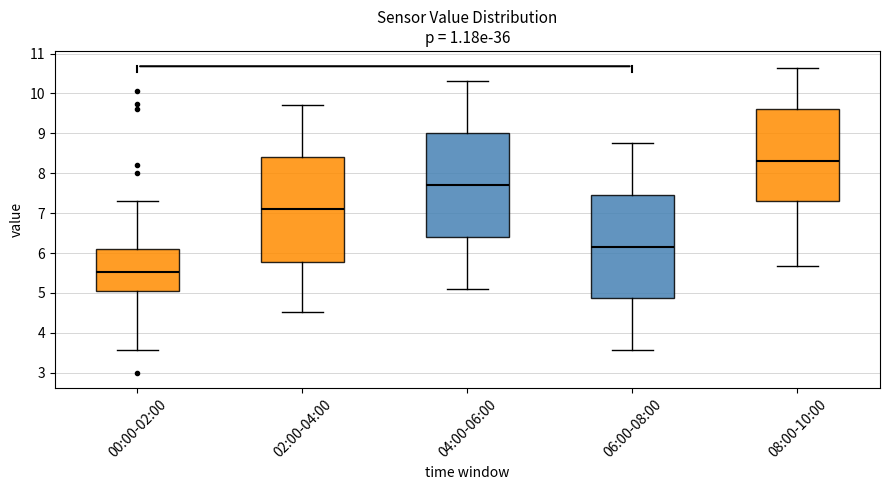

Where does the upper whisker of the box for 00:00-02:00 end on the y-axis? The values are not printed on the chart, so give them approximately, as read against the axis.

7.3